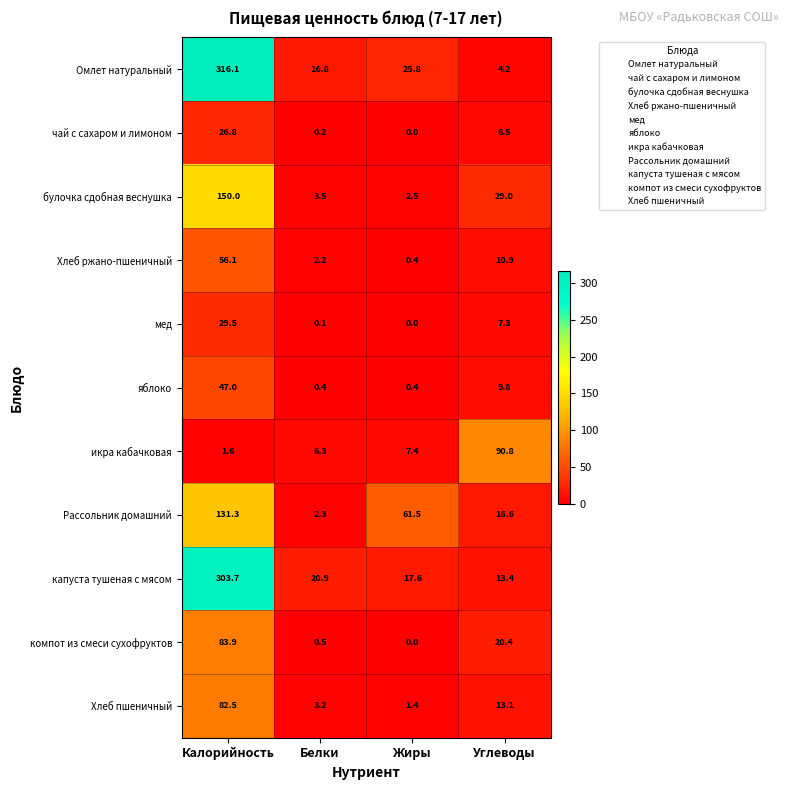

True or false: Омлет натуральный has a value of 85.6 at Калорийность.

False